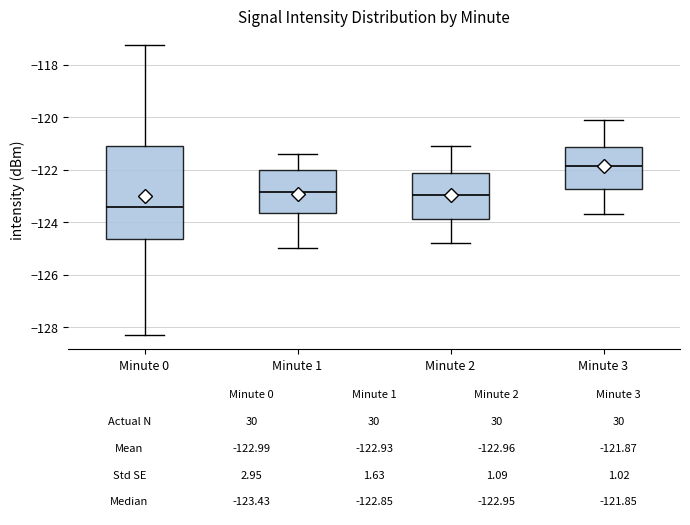

Which box has the highest median line?

Minute 3